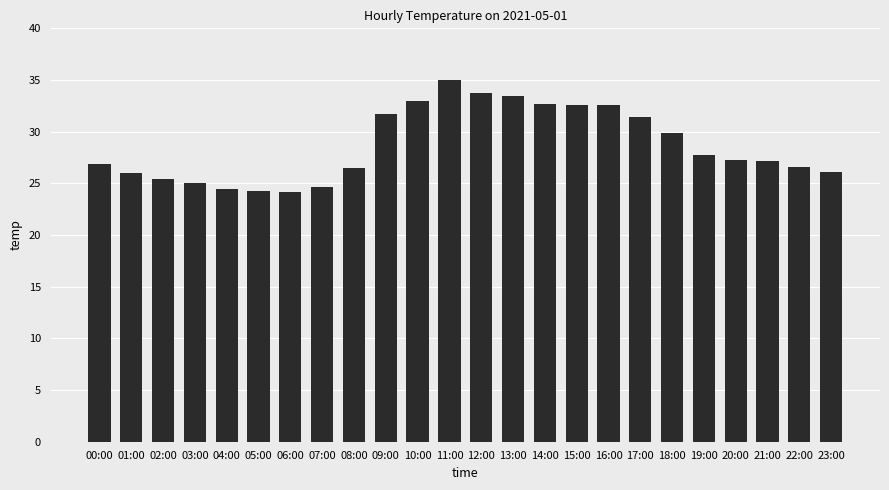

Is it true that the value at 09:00 is 31.7?

True